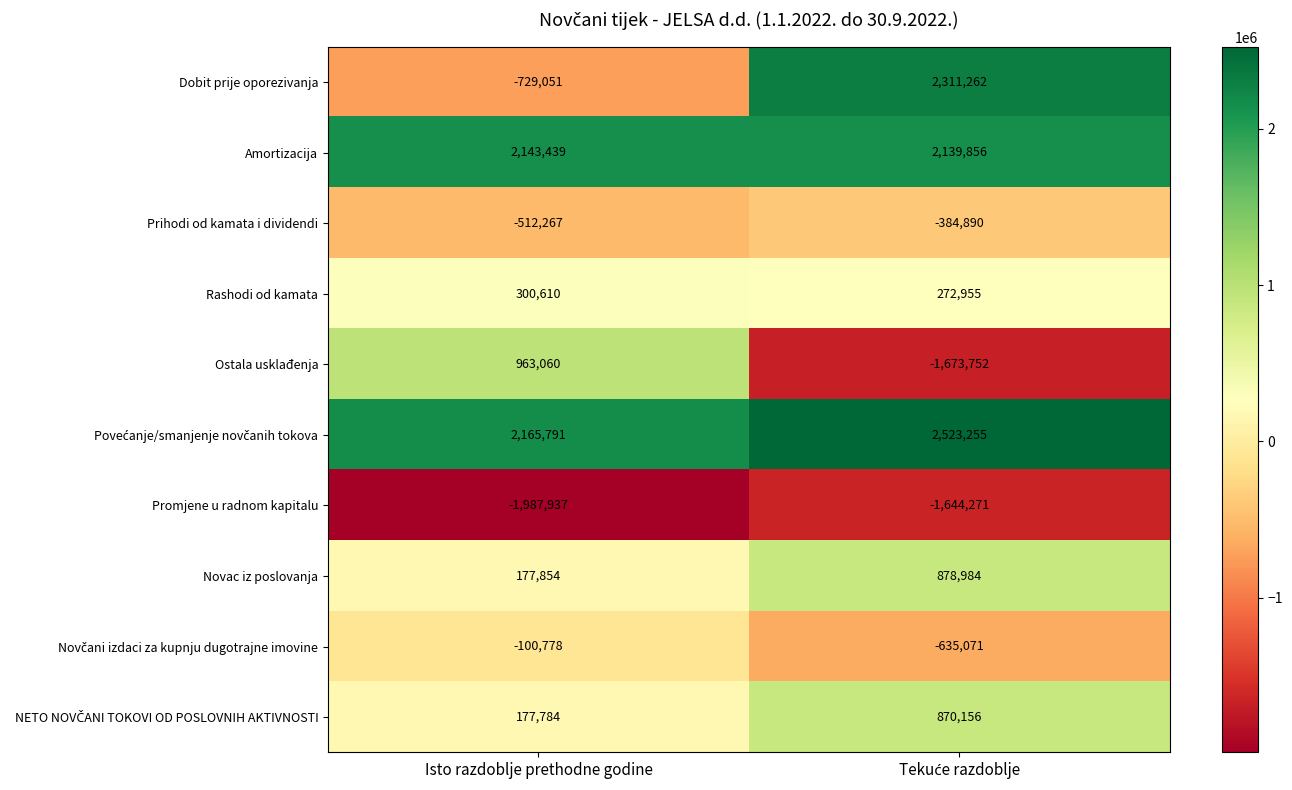

At which category does the chart reach its minimum across all series?

Isto razdoblje prethodne godine